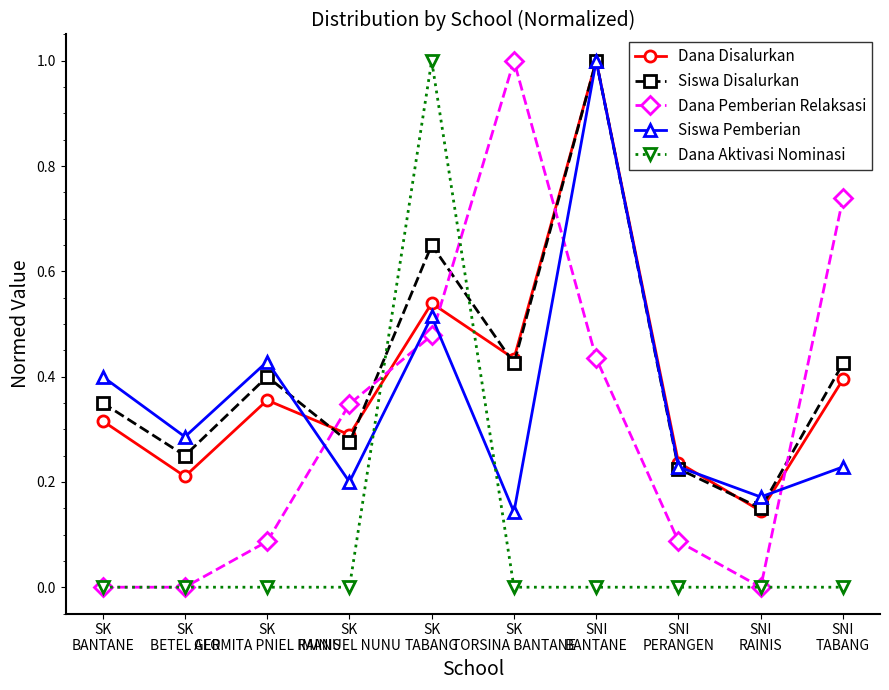

How many interior local peaks does the Dana Disalurkan series have?

3